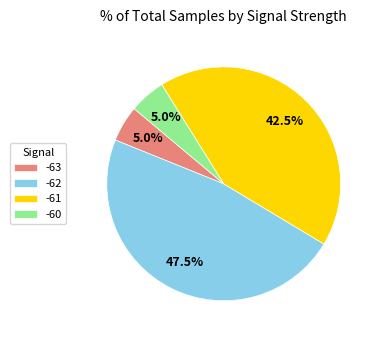

Is -61 the majority of the pie?

No